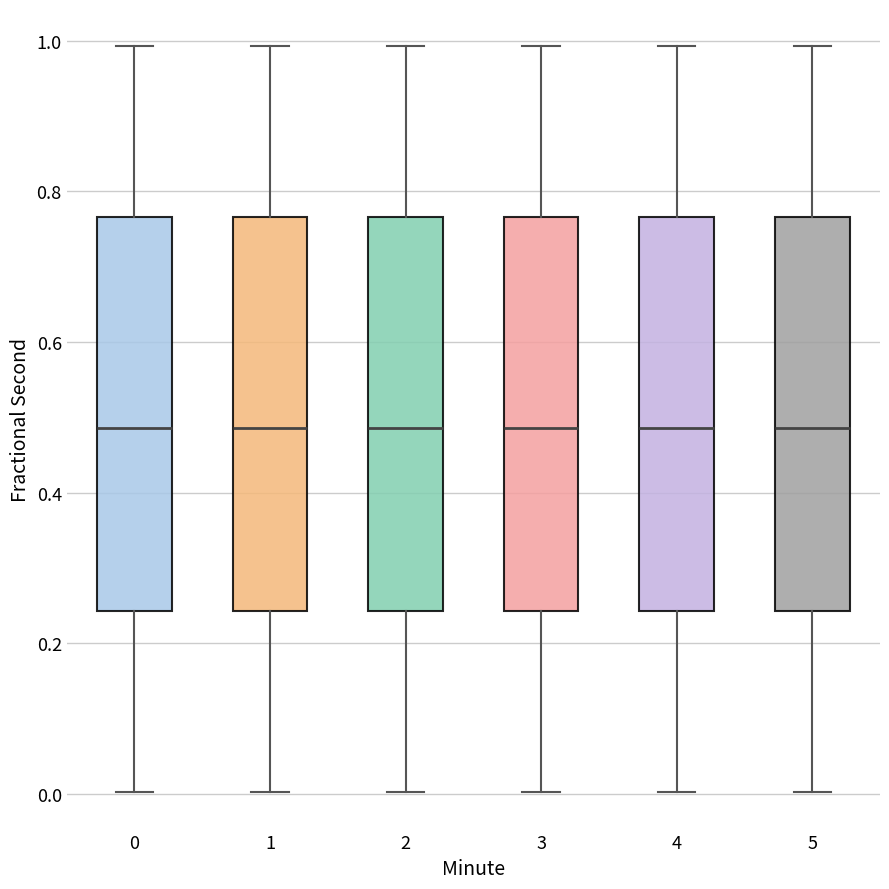

Reading left to right, read every box against the y-axis: the position of its median line, the range the box covers, and the ends of its whiskers. The values are not printed on the chart, so give them approximately, as read against the axis.

0: median 0.48, box 0.24 to 0.76, whiskers 0.00 to 1.00
1: median 0.48, box 0.24 to 0.76, whiskers 0.00 to 1.00
2: median 0.48, box 0.24 to 0.76, whiskers 0.00 to 1.00
3: median 0.48, box 0.24 to 0.76, whiskers 0.00 to 1.00
4: median 0.48, box 0.24 to 0.76, whiskers 0.00 to 1.00
5: median 0.48, box 0.24 to 0.76, whiskers 0.00 to 1.00